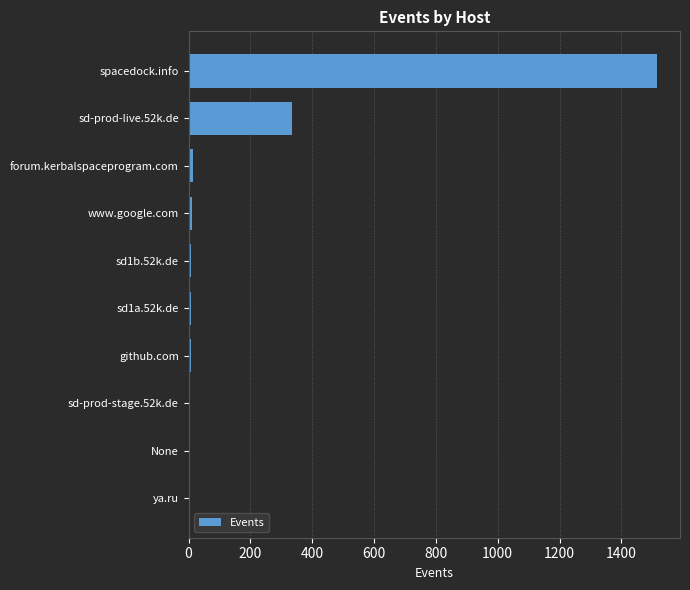

Where is the data nearest to the value 757?

sd-prod-live.52k.de